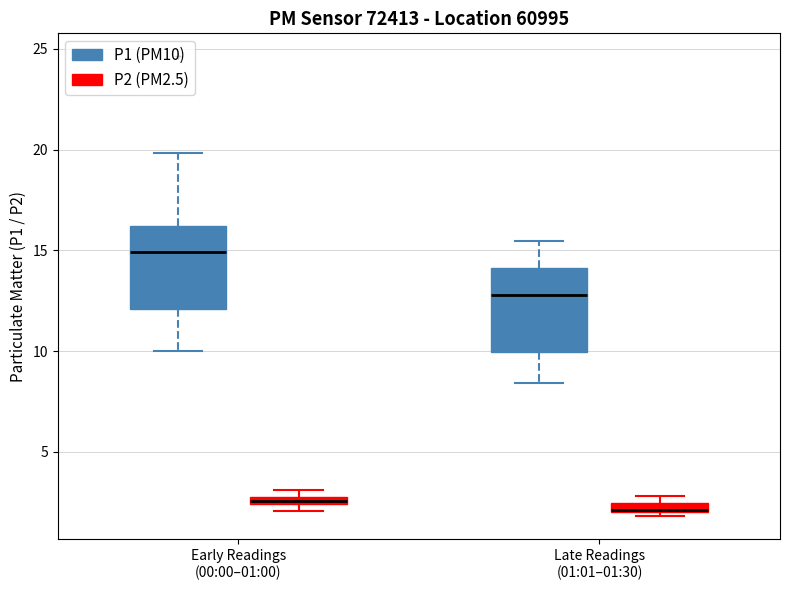

Where does the median line of the box for Early Readings (00:00–01:00) (P1 (PM10)) sit on the y-axis? The values are not printed on the chart, so give them approximately, as read against the axis.

15.0